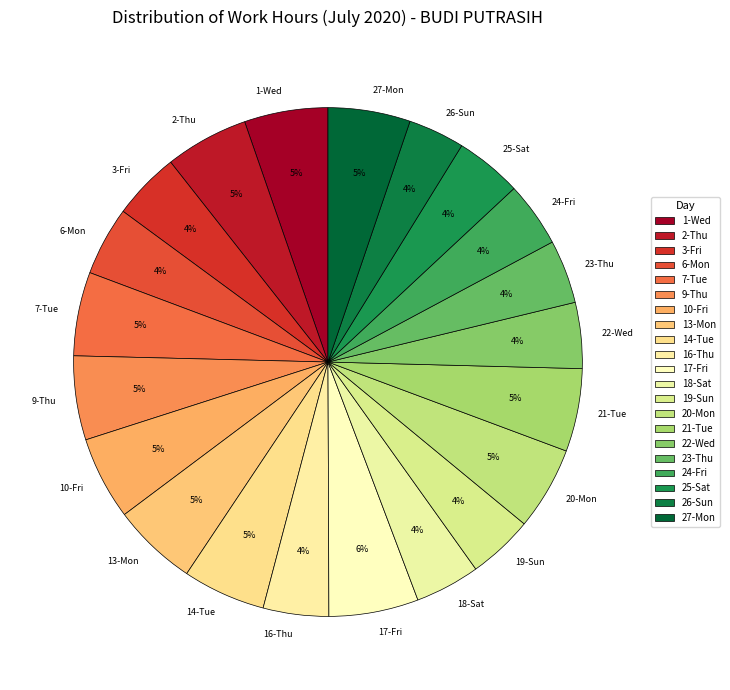

Is the sum of 16-Thu and 23-Thu greater than half?

No